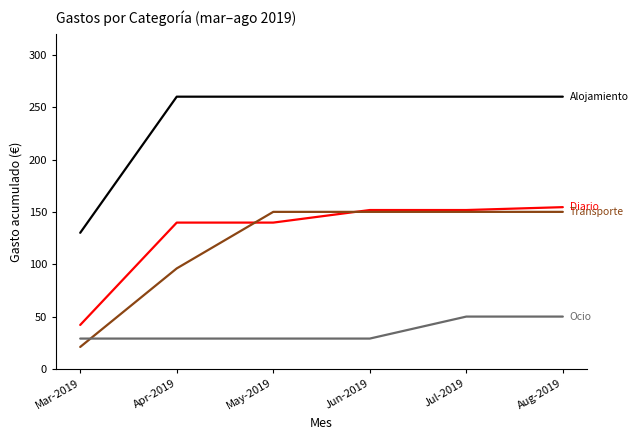

What is the spread (max minus min) of values at Apr-2019?

231.0